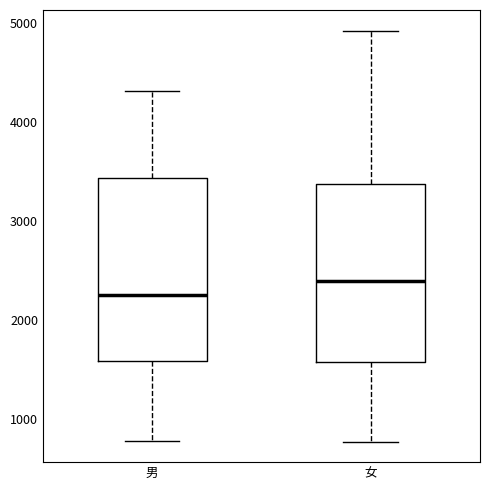

Which box has the highest median line?

女